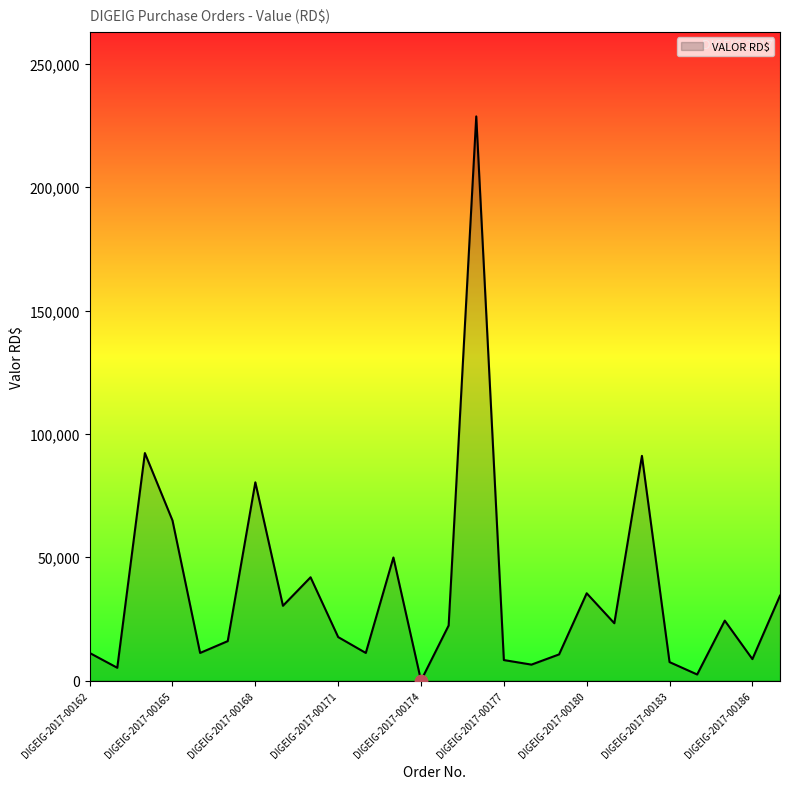

What is the maximum value shown in the chart?

228684.0